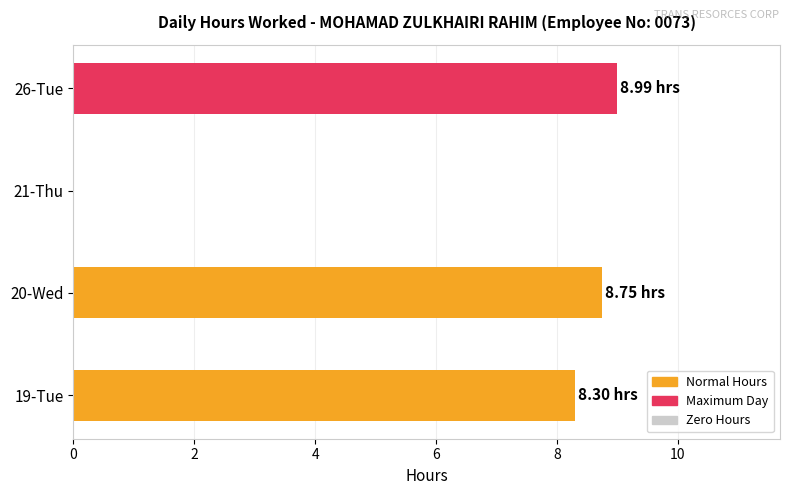

What is the sum of the values at 19-Tue and 20-Wed?

17.1